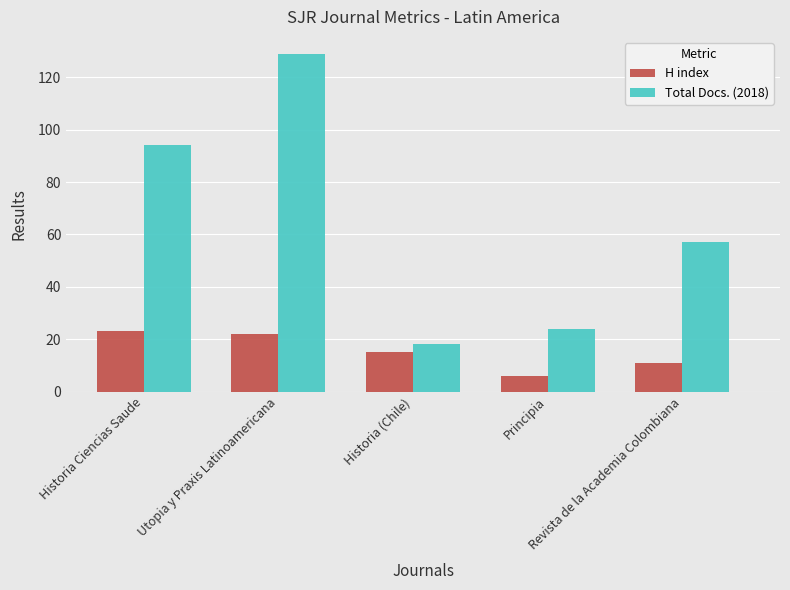

Which category has the highest value across all series?

Utopia y Praxis Latinoamericana